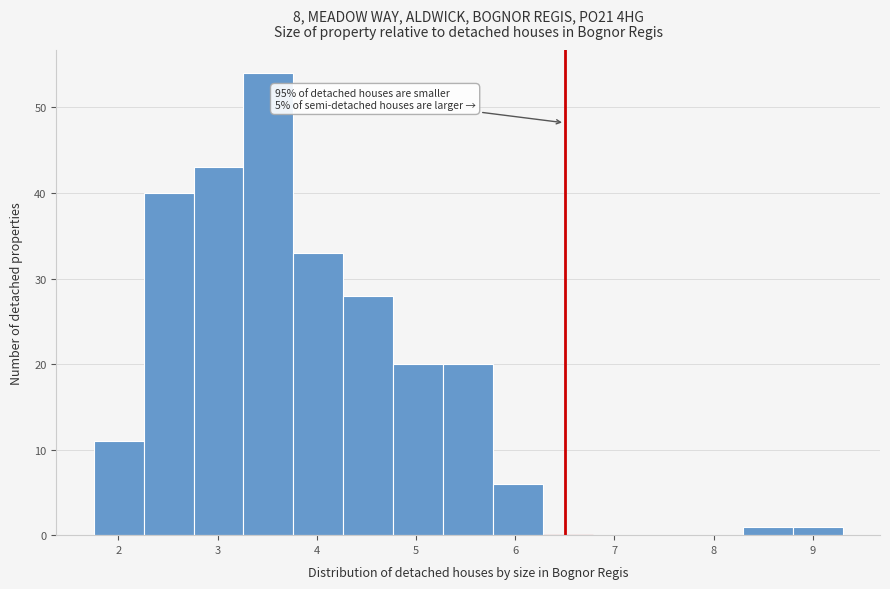

Which range on the x-axis has the tallest bar?

3.3 to 3.8